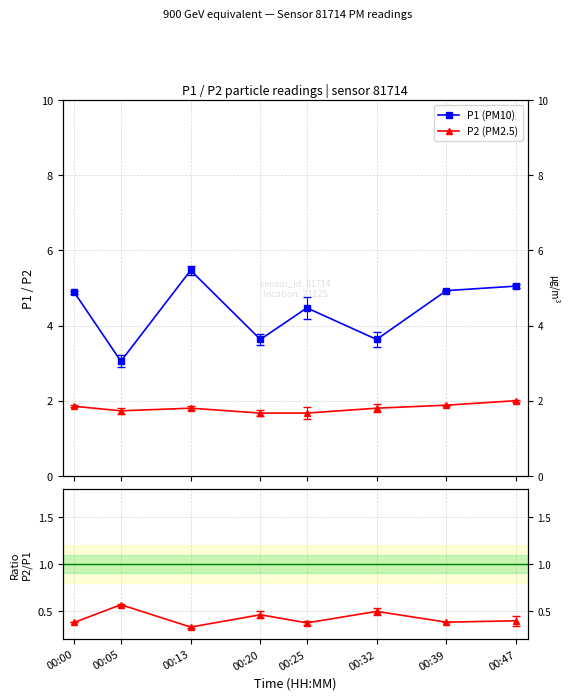

Reading left to right, what are all the values shown in this chart?

P1 (PM10): 4.9	3.0	5.5	3.6	4.5	3.6	4.9	5.0
P2 (PM2.5): 1.9	1.7	1.8	1.7	1.7	1.8	1.9	2.0
P2/P1: 0.4	0.6	0.3	0.5	0.4	0.5	0.4	0.4